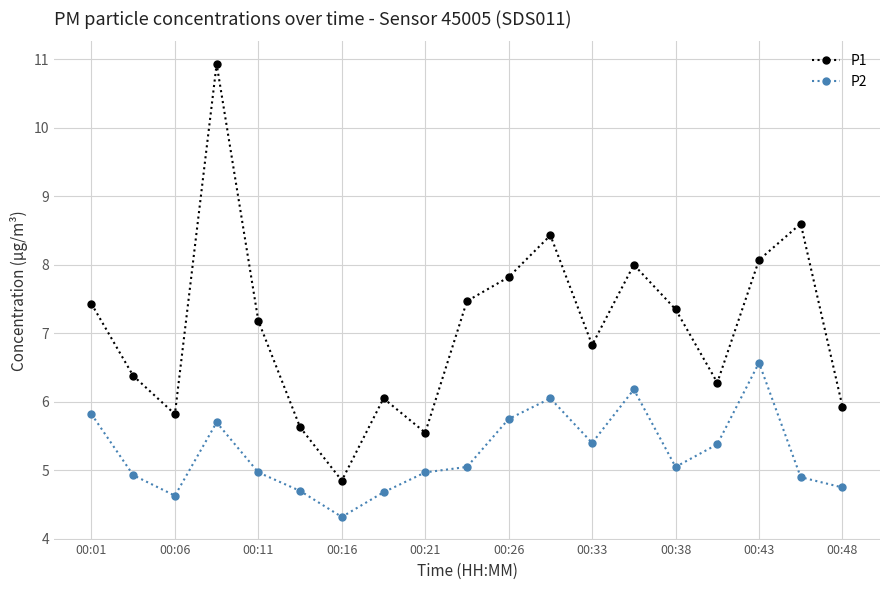

How many data points in P2 are less than 5?

9